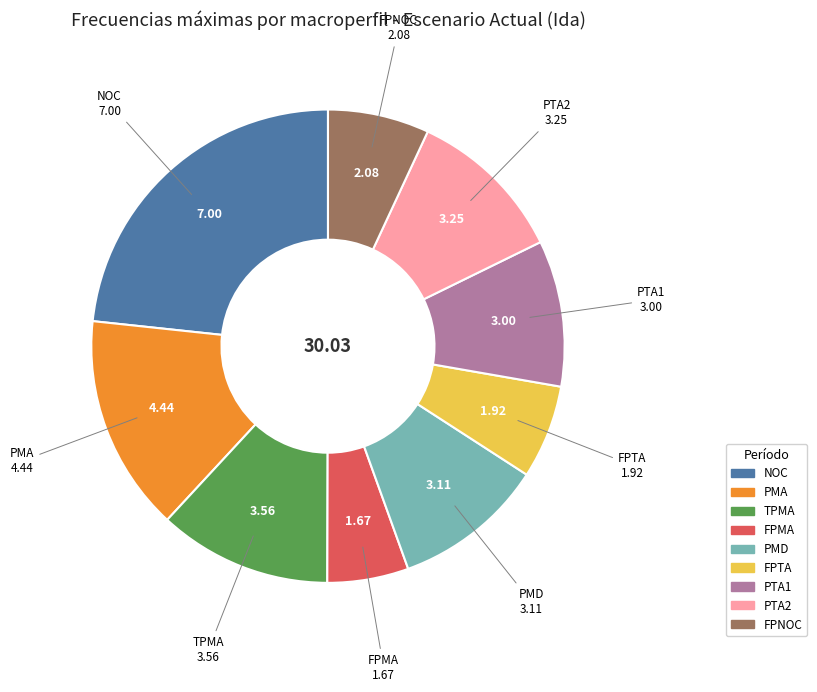

What is the largest slice in the pie chart?

NOC